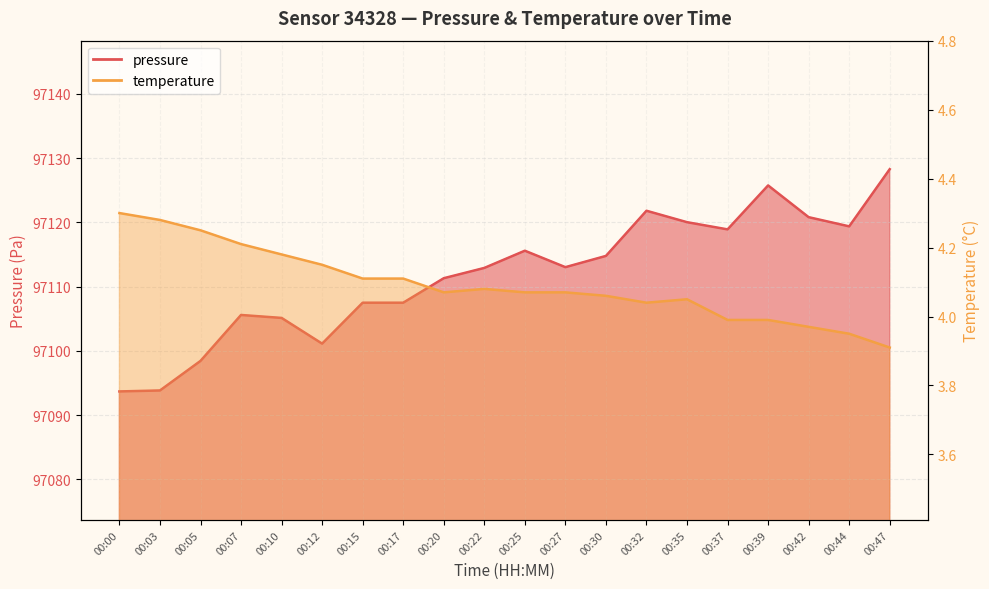

Is it true that temperature equals 4.1 at 00:15?

True